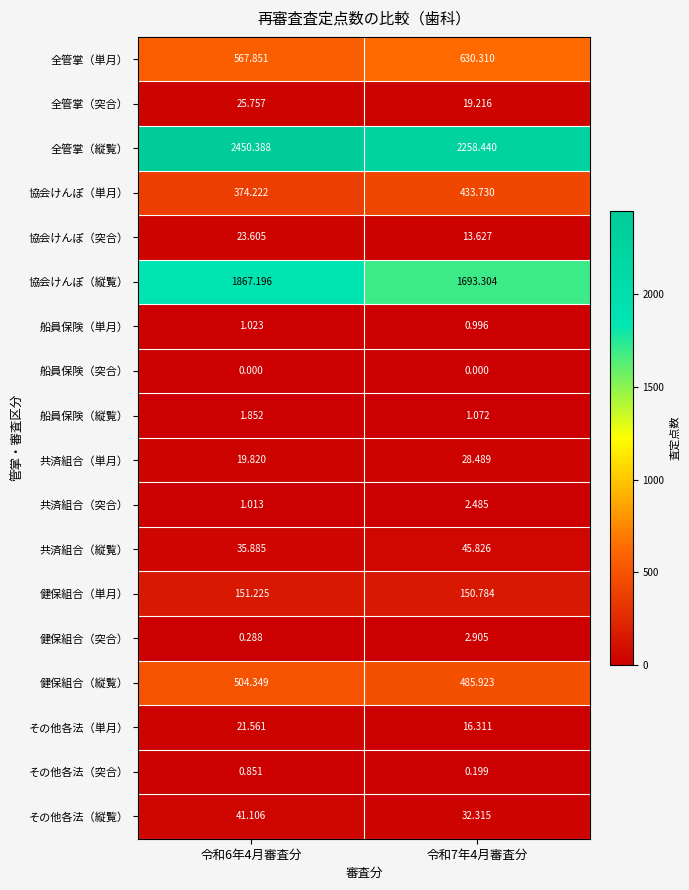

Which series has the largest total across all categories?

全管掌（縦覧）